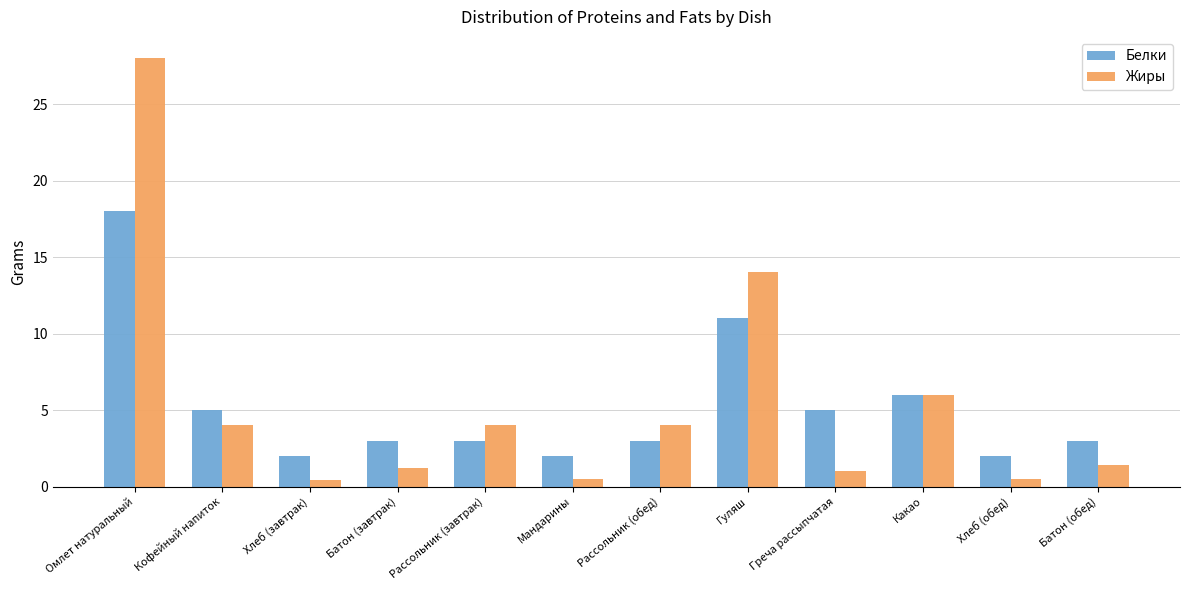

What value does the Жиры series have at Какао?

6.0